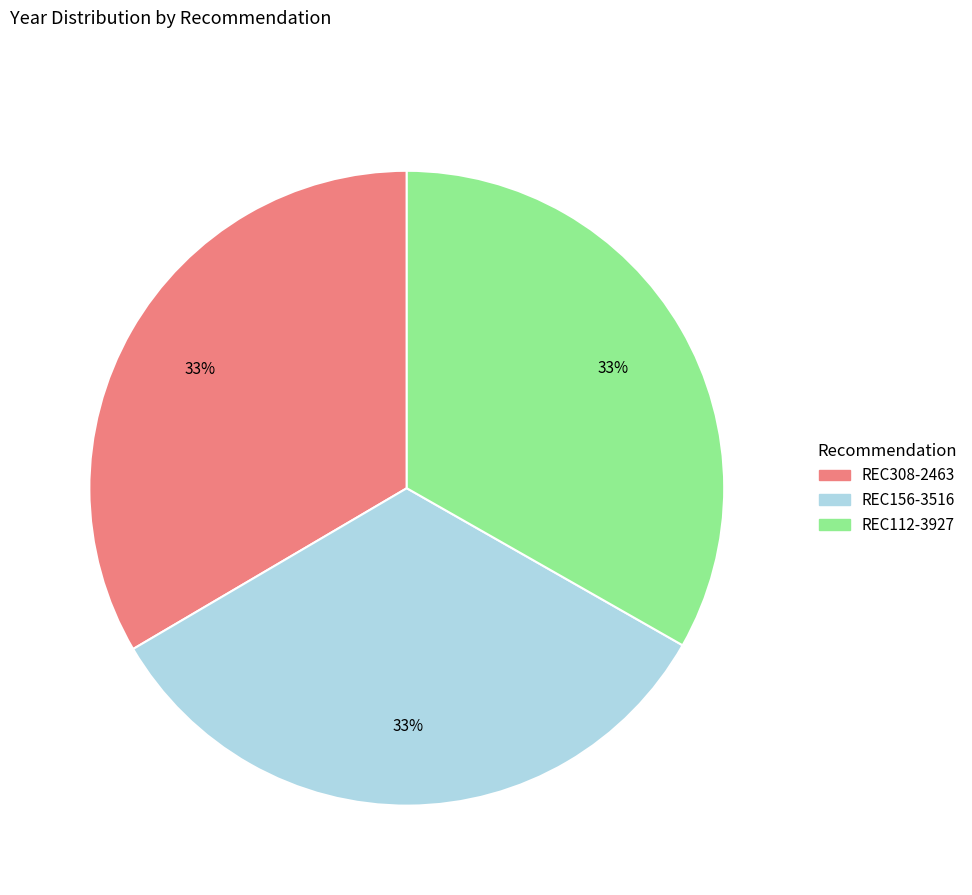

How many segments does this pie chart have?

3